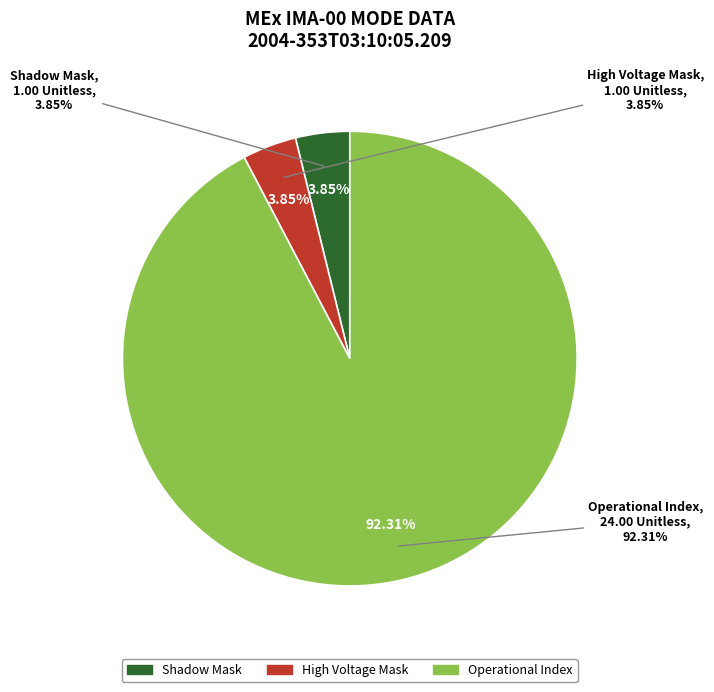

Which slice represents more than half of the pie?

Operational Index